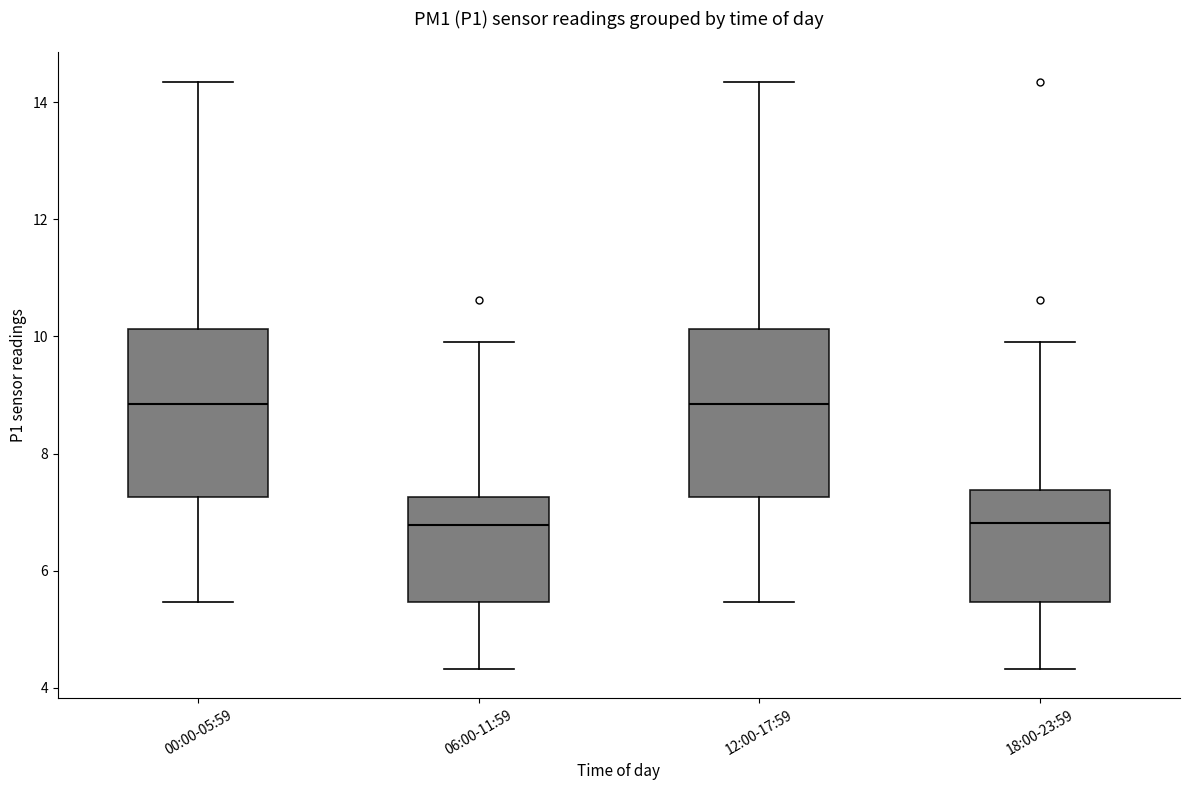

Where is the lower edge of the box for 12:00-17:59 on the y-axis? The values are not printed on the chart, so give them approximately, as read against the axis.

7.2